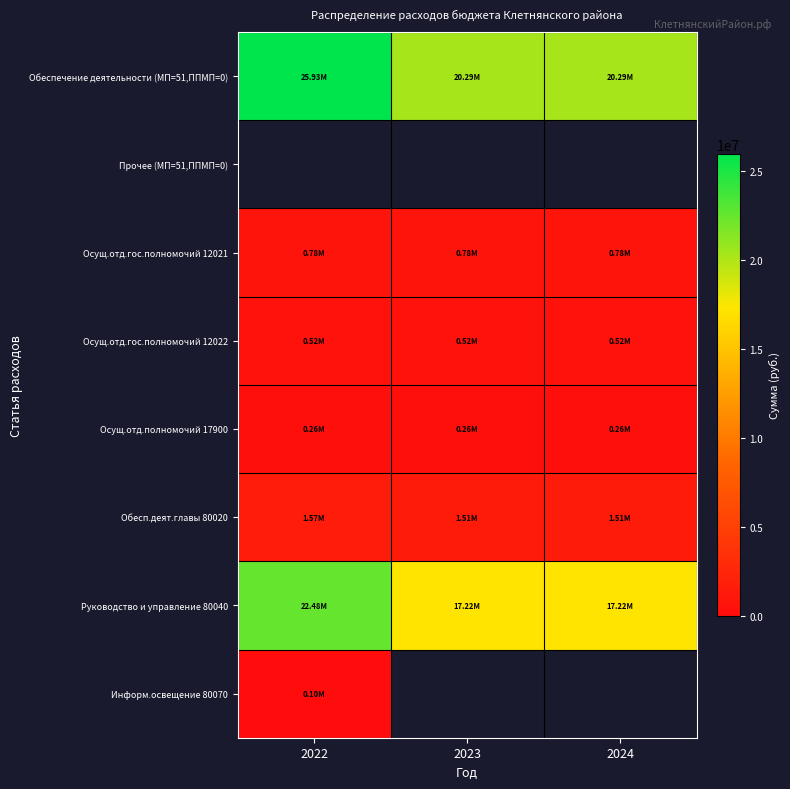

The value of Осущ.отд.гос.полномочий 12022 at 2022 is 262623.1. True or false?

False